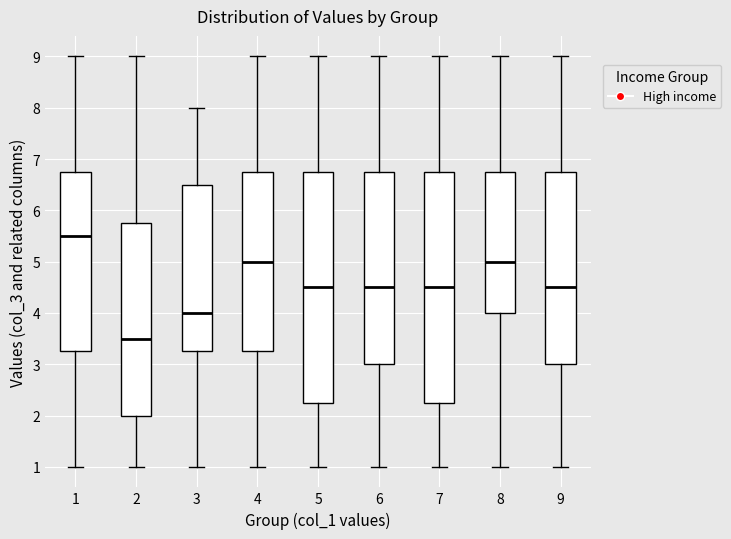

Reading left to right, transcribe this box plot: for each box, give where its median line is, the range the box spans, and where its two whiskers end, as read against the y-axis. The values are not printed on the chart, so give them approximately, as read against the axis.

1: median 5.5, box 3.3 to 6.8, whiskers 1.0 to 9.0
2: median 3.5, box 2.0 to 5.8, whiskers 1.0 to 9.0
3: median 4.0, box 3.3 to 6.5, whiskers 1.0 to 8.0
4: median 5.0, box 3.3 to 6.8, whiskers 1.0 to 9.0
5: median 4.5, box 2.3 to 6.8, whiskers 1.0 to 9.0
6: median 4.5, box 3.0 to 6.8, whiskers 1.0 to 9.0
7: median 4.5, box 2.3 to 6.8, whiskers 1.0 to 9.0
8: median 5.0, box 4.0 to 6.8, whiskers 1.0 to 9.0
9: median 4.5, box 3.0 to 6.8, whiskers 1.0 to 9.0